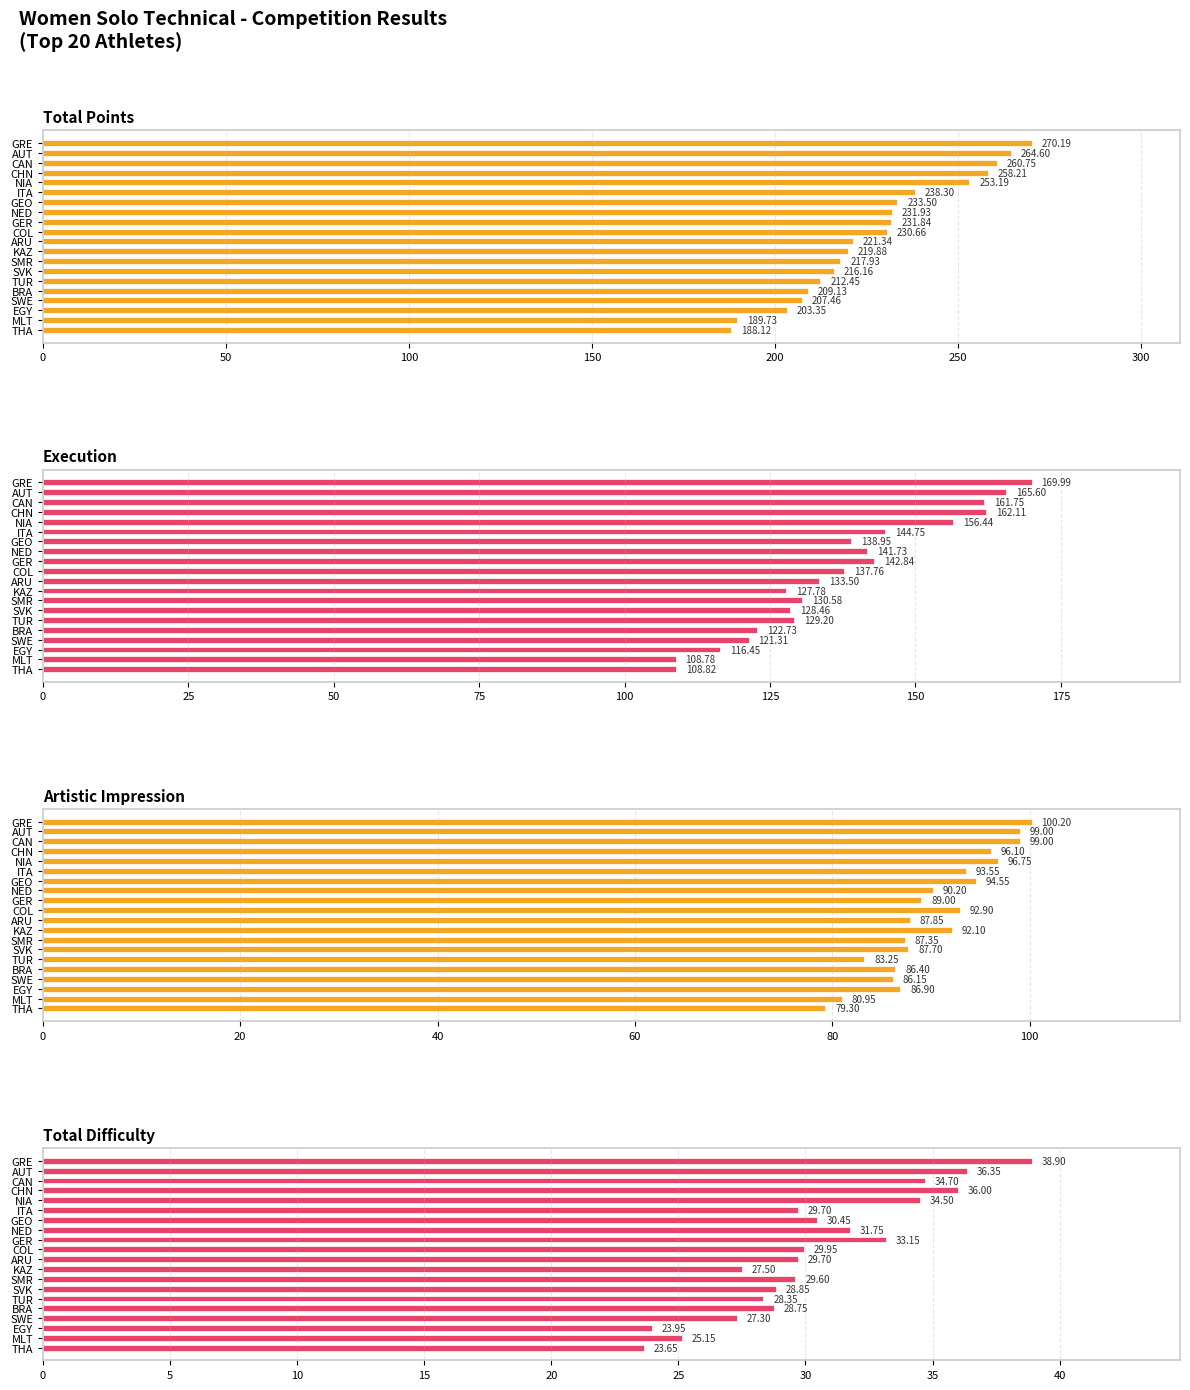

Between GEO and THA, which series saw the biggest shift?

Total Points